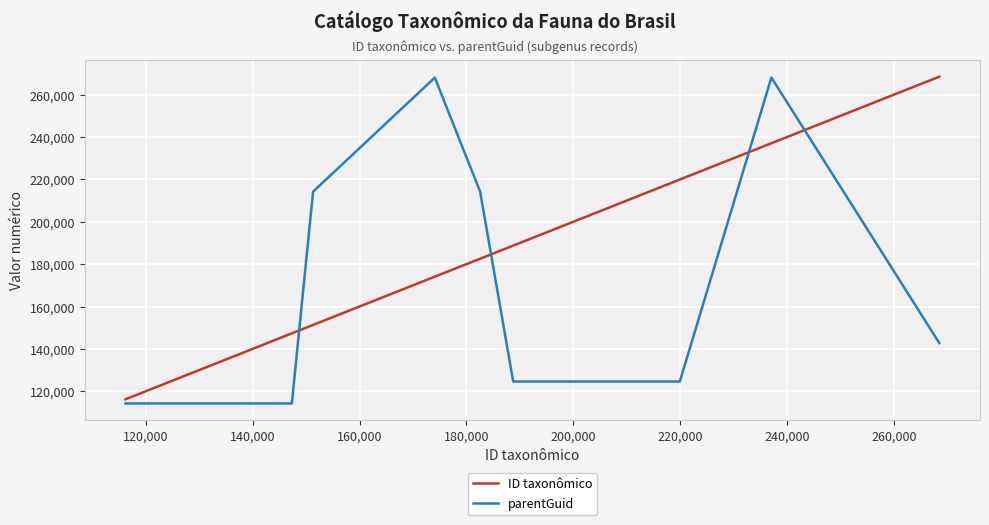

At how many categories does at least one series exceed 145447?

10